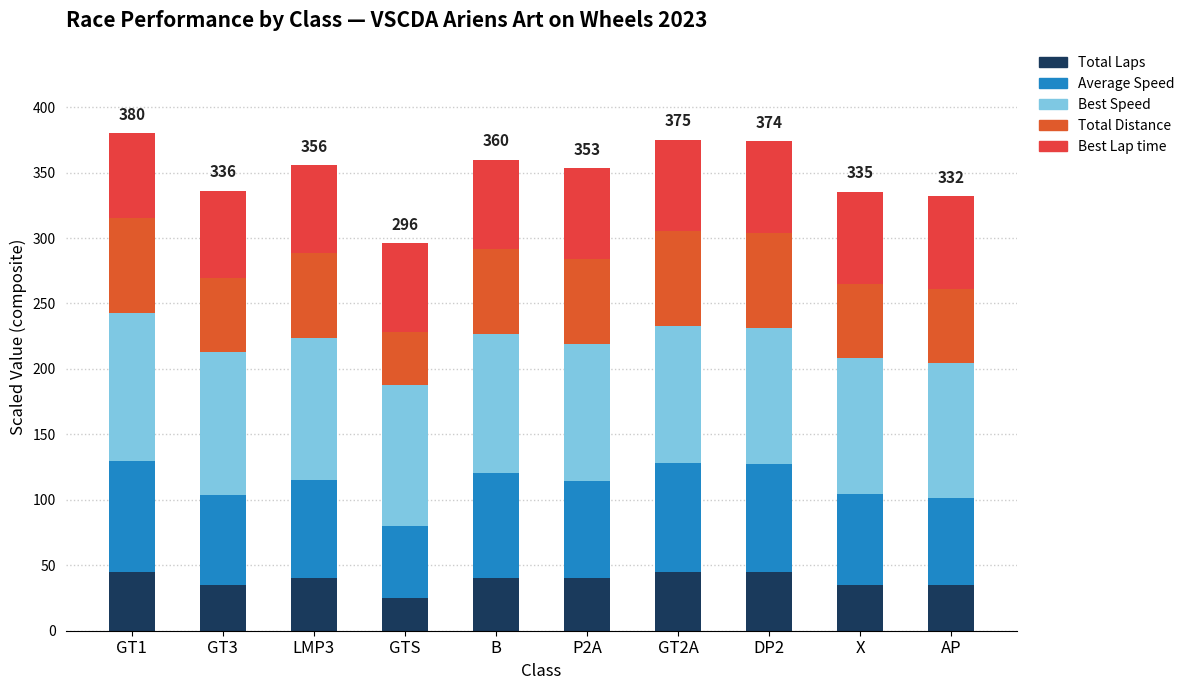

Are the bars grouped side by side (vs. stacked)?

No